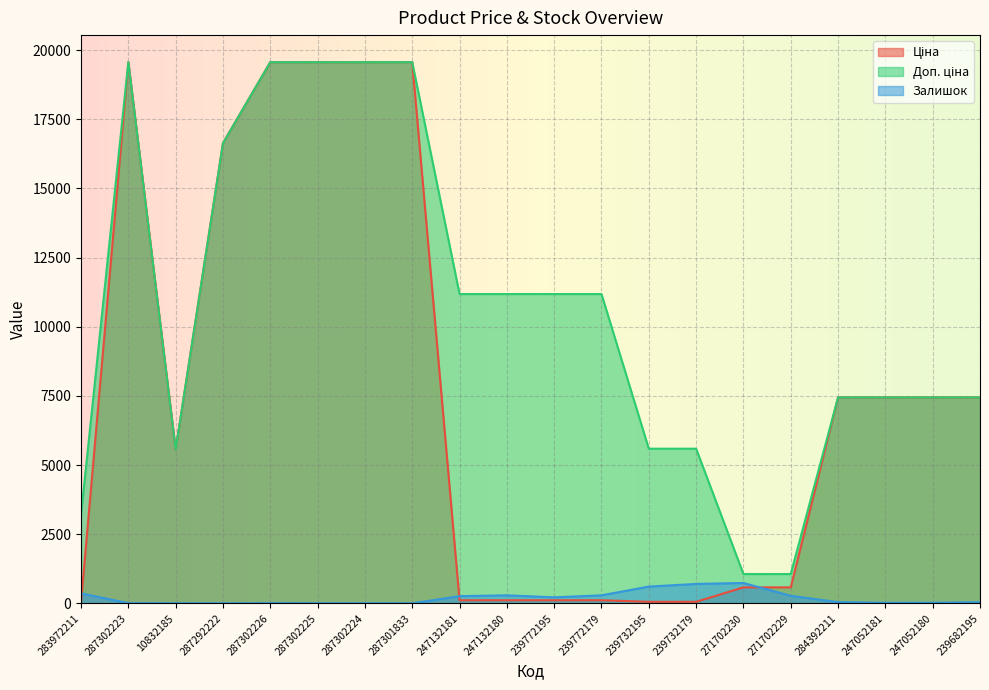

What is the label of the 1st point from the left?

283972211